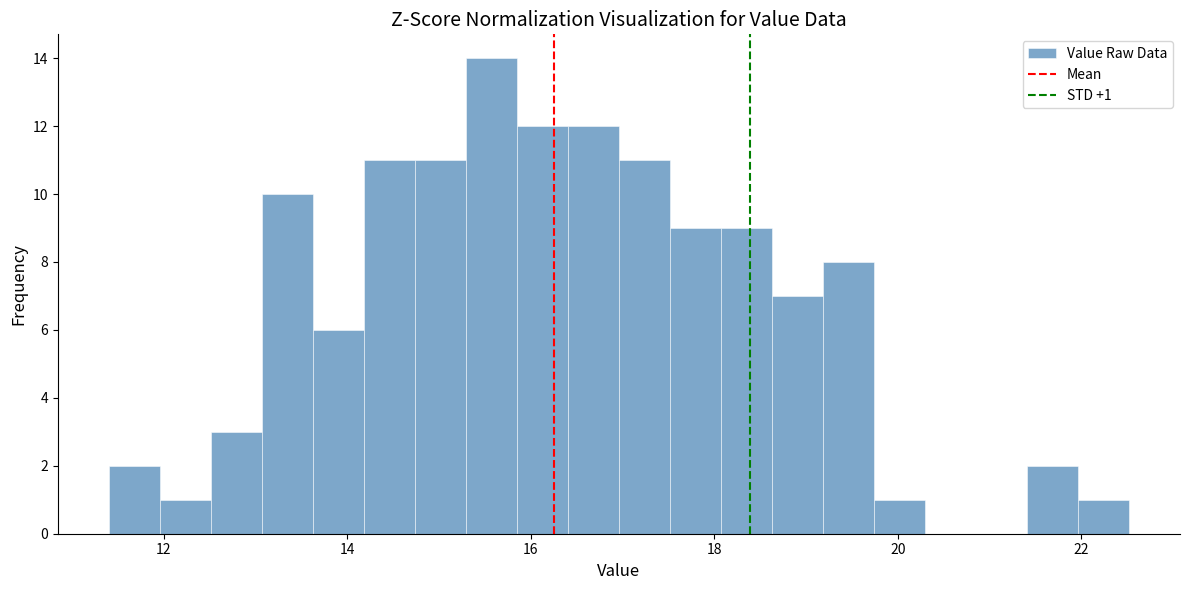

Around what value on the x-axis is the tallest bar? Give the approximate position of its centre, as read against the axis.

15.6